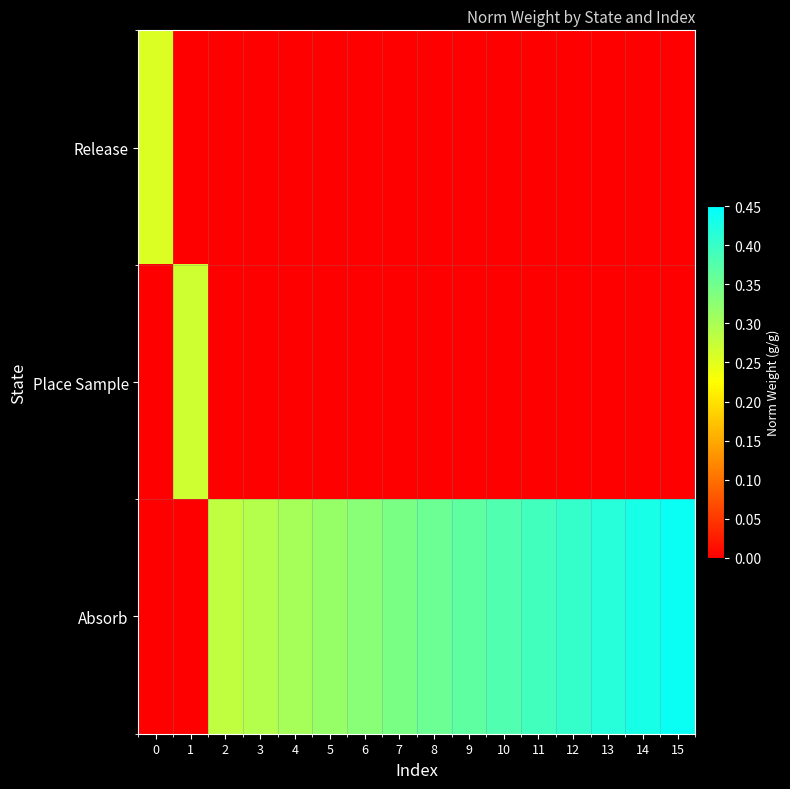

Reading left to right, extract all data points from this chart.

Release: 0=0.3	1=0.0	2=0.0	3=0.0	4=0.0	5=0.0	6=0.0	7=0.0	8=0.0	9=0.0	10=0.0	11=0.0	12=0.0	13=0.0	14=0.0	15=0.0
Place Sample: 0=0.0	1=0.3	2=0.0	3=0.0	4=0.0	5=0.0	6=0.0	7=0.0	8=0.0	9=0.0	10=0.0	11=0.0	12=0.0	13=0.0	14=0.0	15=0.0
Absorb: 0=0.0	1=0.0	2=0.3	3=0.3	4=0.3	5=0.3	6=0.3	7=0.3	8=0.4	9=0.4	10=0.4	11=0.4	12=0.4	13=0.4	14=0.4	15=0.4